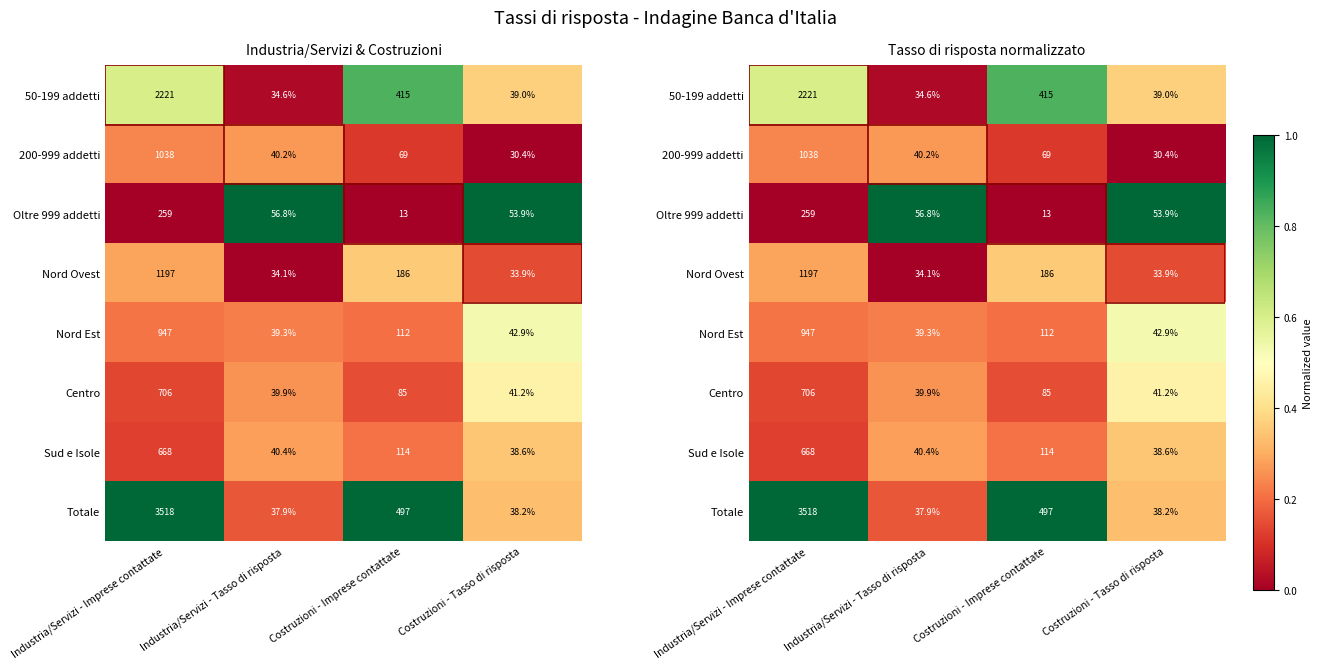

Where is 200-999 addetti nearest to the value 0?

Costruzioni - Tasso di risposta